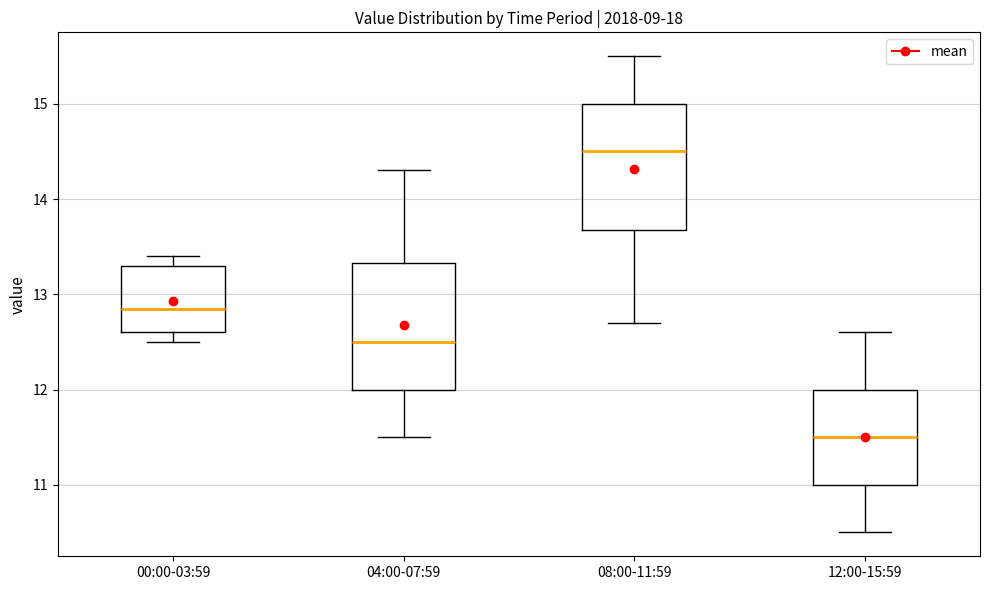

Which box's median line is the lowest?

12:00-15:59